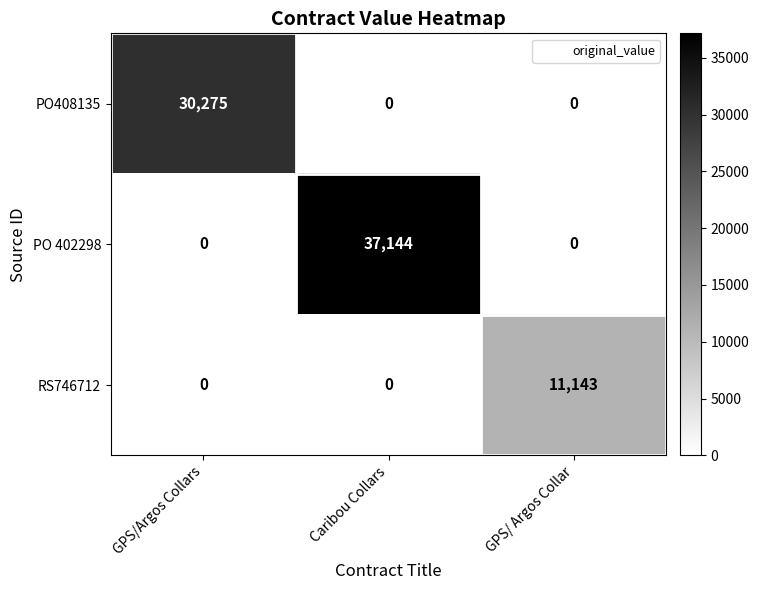

Between GPS/Argos Collars and GPS/ Argos Collar, which series saw the biggest shift?

PO408135